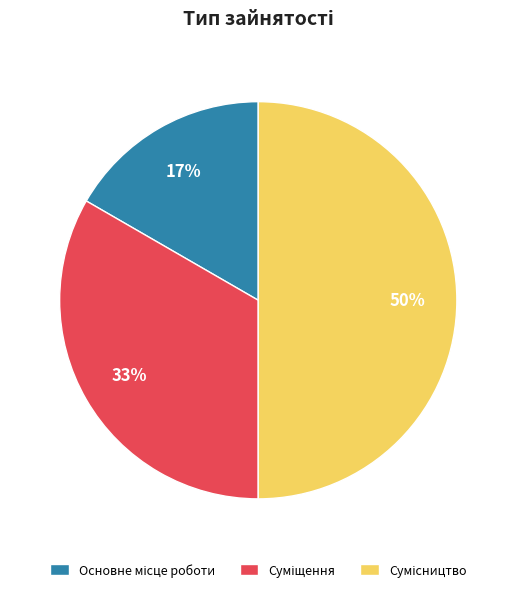

Count the number of slices in the pie.

3